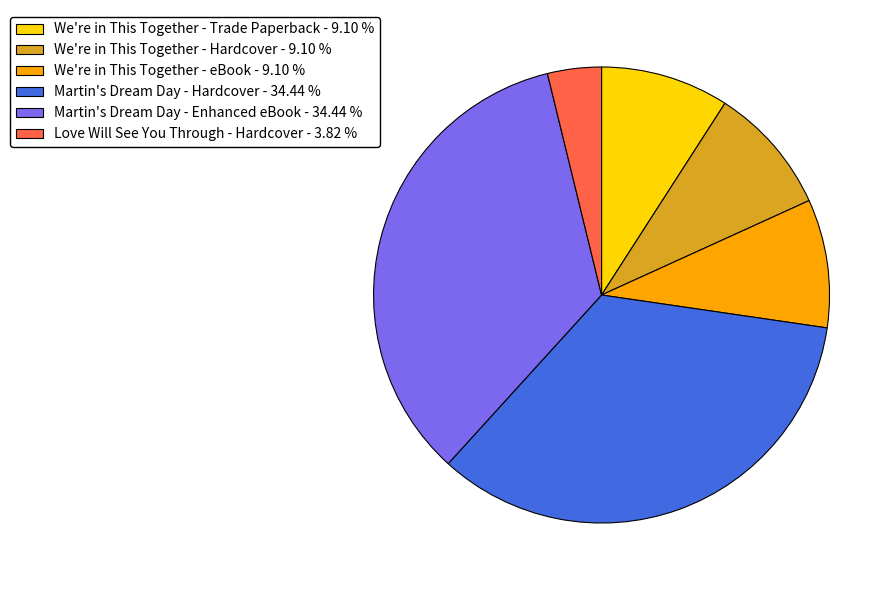

Is the sum of We're in This Together - Hardcover - 9.10 % and We're in This Together - Trade Paperback - 9.10 % greater than half?

No